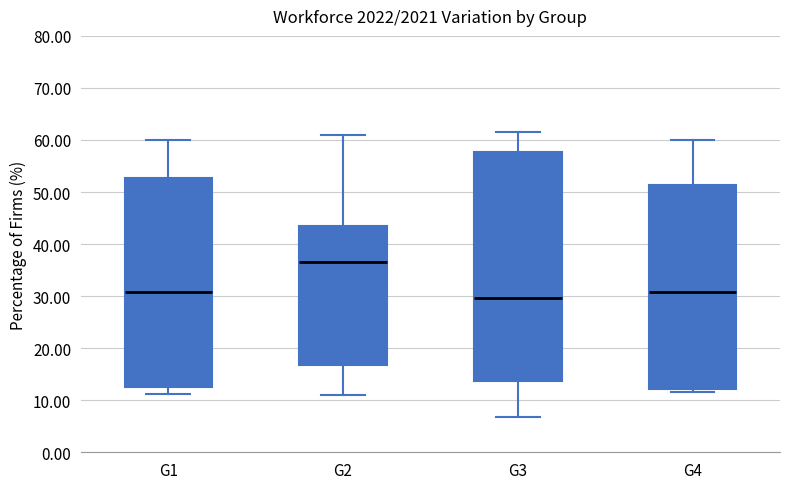

Where does the lower whisker of the box for G3 end on the y-axis? The values are not printed on the chart, so give them approximately, as read against the axis.

7